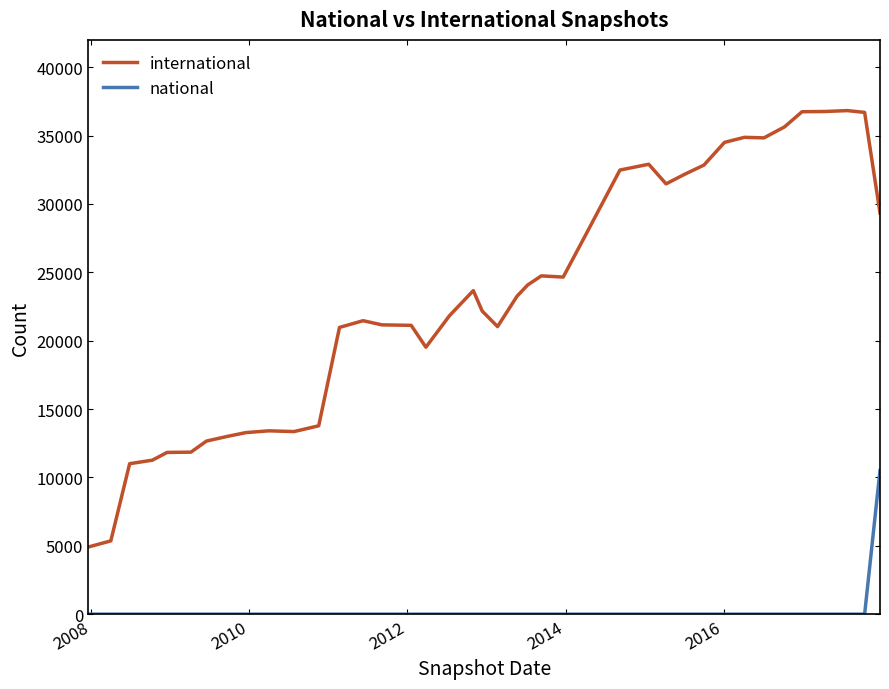

What is the difference between the maximum and second lowest values in the international series?

31468